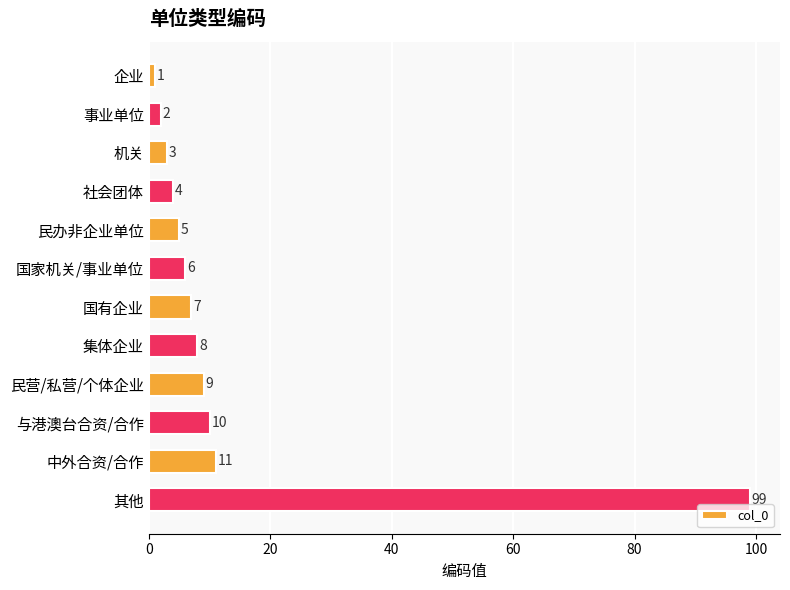

What is the minimum value shown in the chart?

1